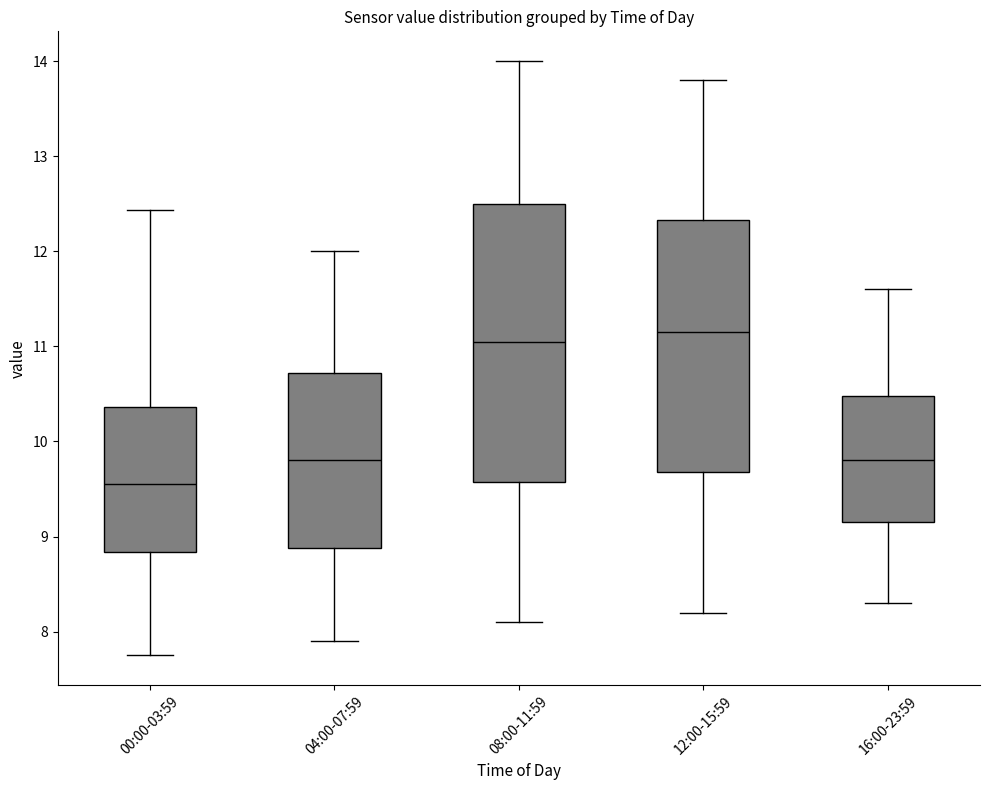

Where does the upper whisker of the box for 04:00-07:59 end on the y-axis? The values are not printed on the chart, so give them approximately, as read against the axis.

12.0